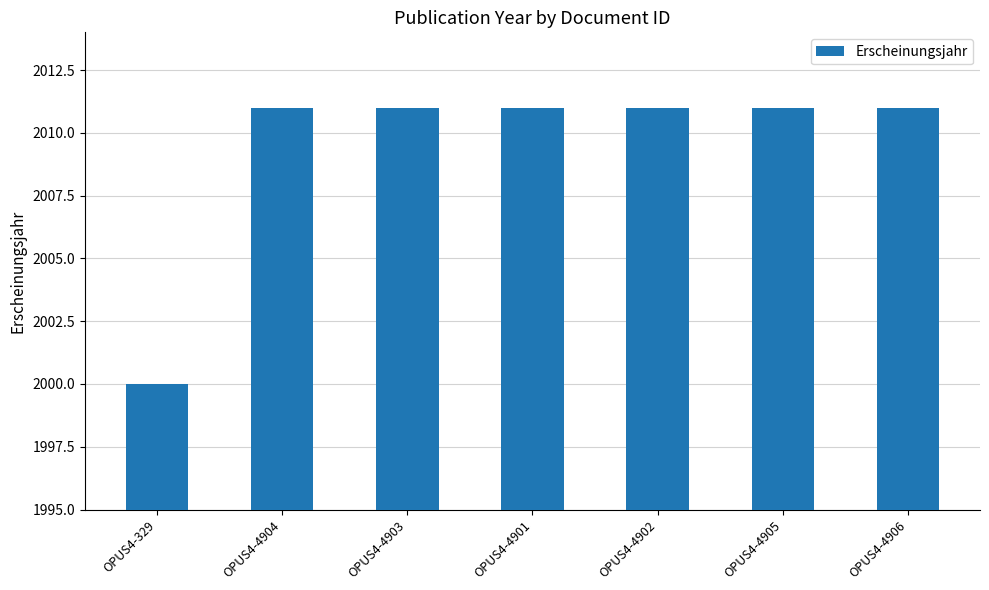

What is the sum of the values at OPUS4-4903 and OPUS4-329?

4011